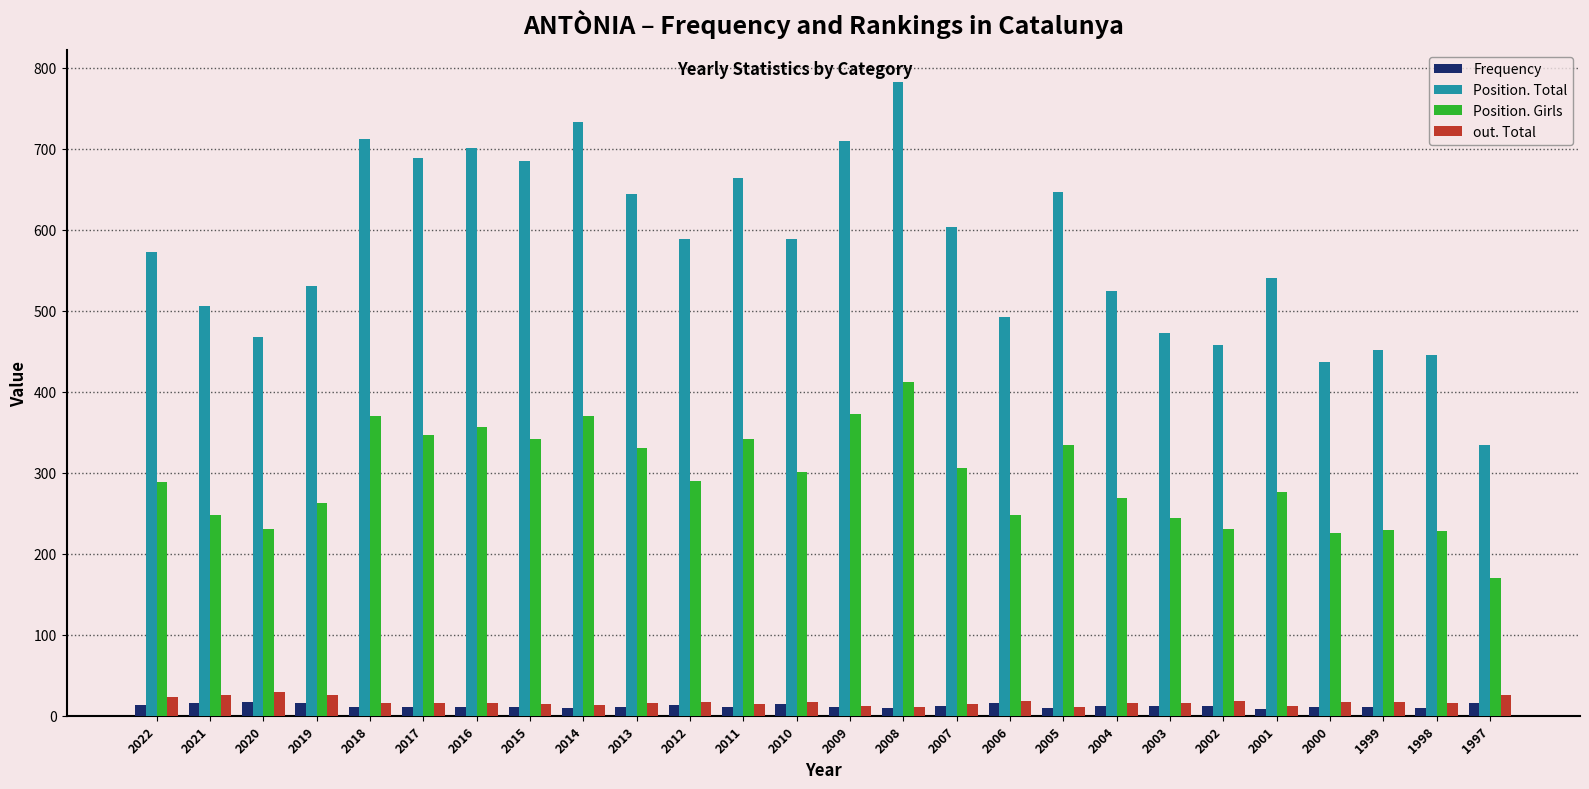

What is the difference between the maximum and minimum values in the Frequency series?

9